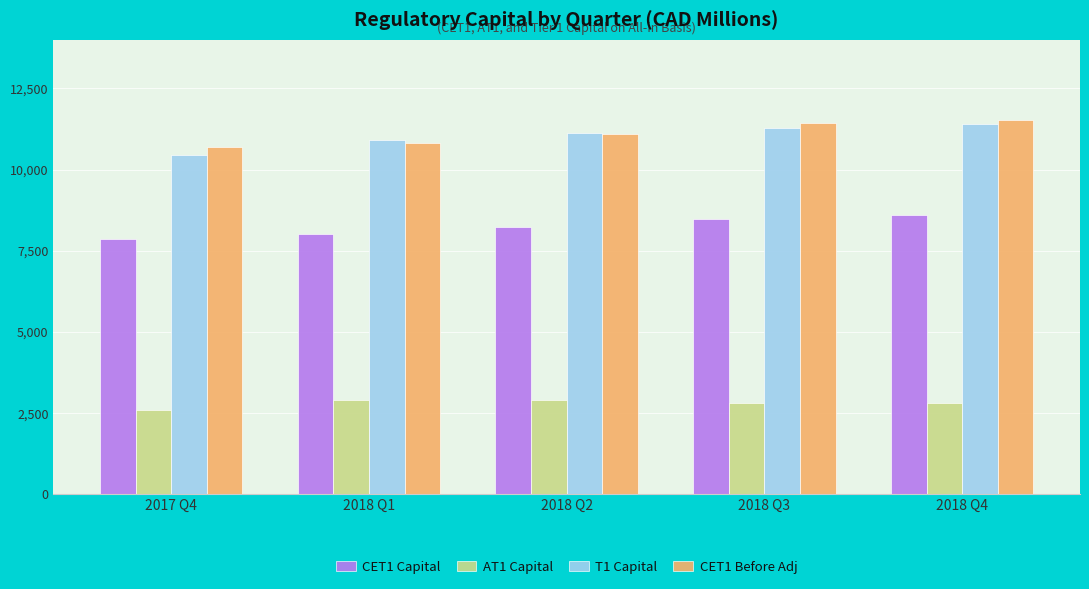

What is the average value of the CET1 Before Adj series?

11120